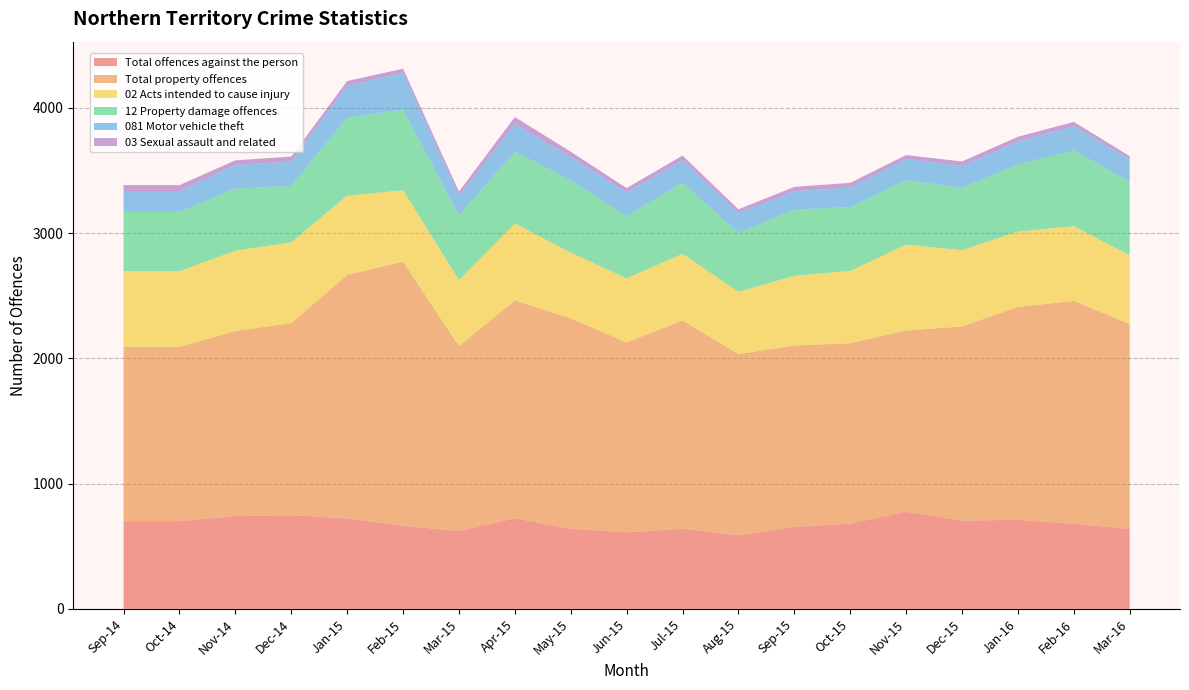

Reading right to left, what are all the values shown in this chart?

Total offences against the person: 638	679	711	704	775	681	654	587	639	611	639	723	621	663	722	748	741	700	700
Total property offences: 1637	1780	1700	1551	1448	1440	1449	1448	1664	1517	1681	1740	1477	2110	1944	1534	1478	1392	1392
02 Acts intended to cause injury: 548	597	602	609	686	578	557	497	533	512	525	614	528	570	634	645	642	604	604
12 Property damage offences: 591	604	537	498	515	511	527	470	567	497	577	574	518	644	624	451	495	475	475
081 Motor vehicle theft: 178	195	183	174	169	155	148	160	179	191	186	223	154	297	253	195	189	166	166
03 Sexual assault and related: 24	34	37	37	31	37	35	29	38	32	43	54	35	30	38	39	37	47	47